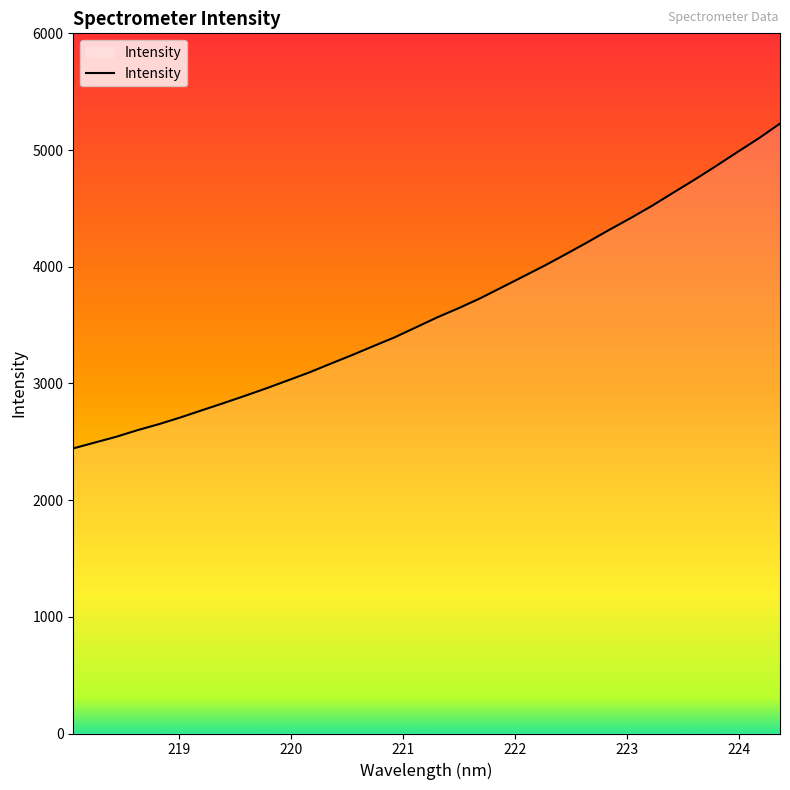

What is the smallest value displayed?

2443.1